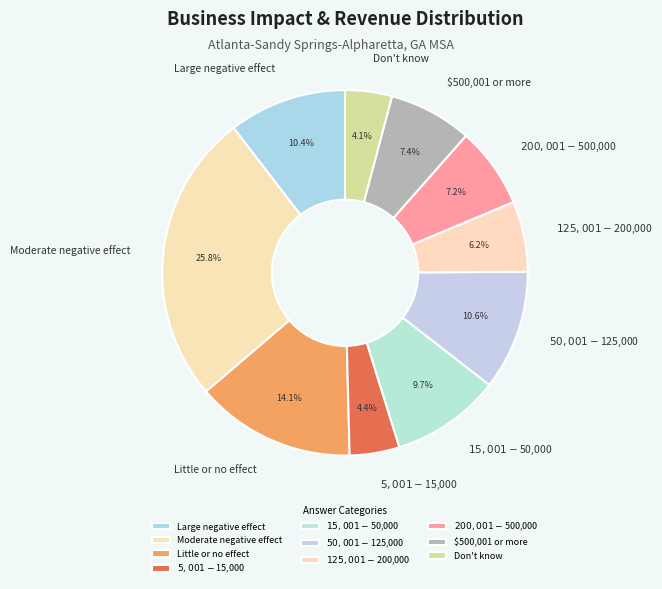

Count the number of slices in the pie.

10